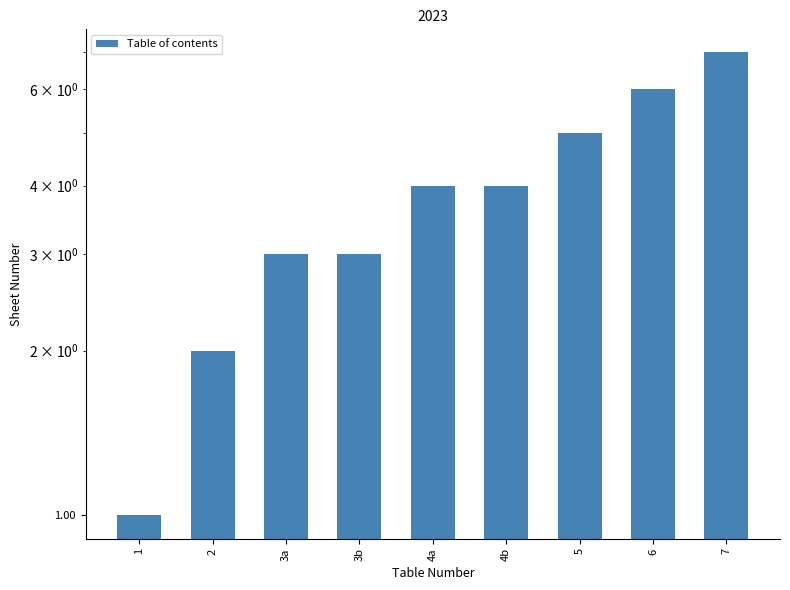

At which category does the chart reach its peak across all series?

7